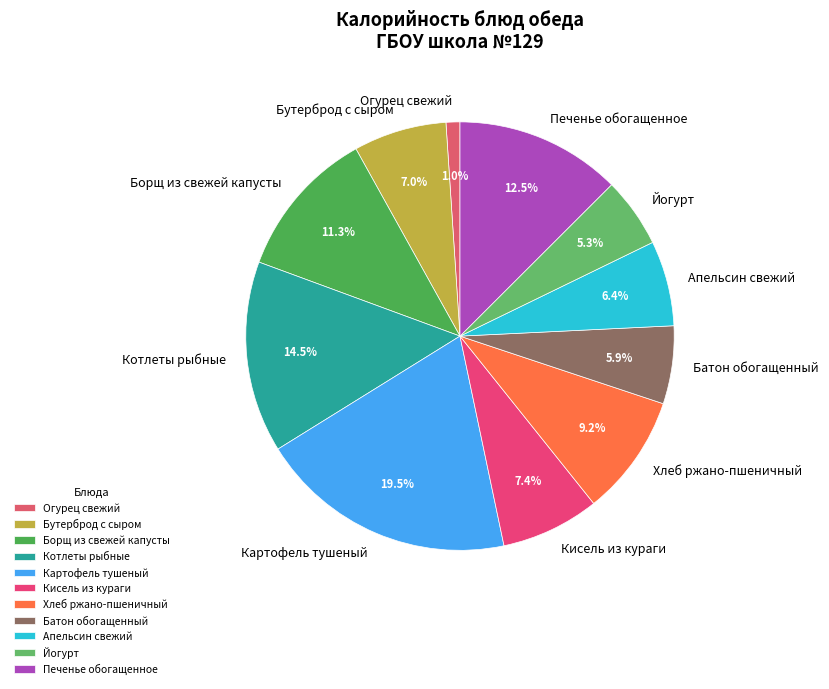

The Бутерброд с сыром slice represents 7% of the pie. True or false?

True